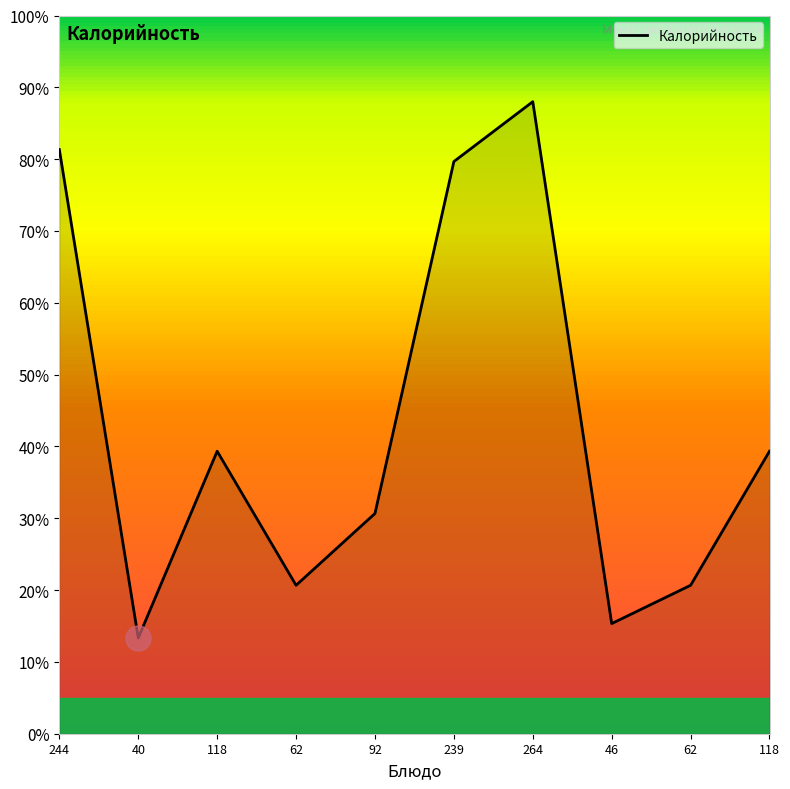

What is the smallest value displayed?

13.3